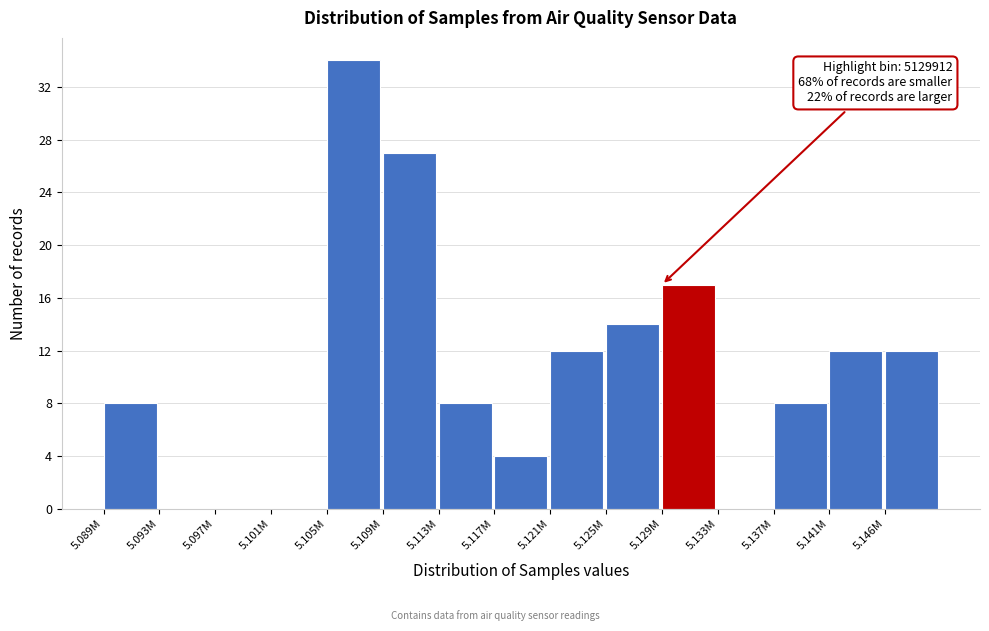

Reading left to right, what are all the values shown in this chart?

5.089M=8	5.093M=0	5.097M=0	5.101M=0	5.105M=34	5.109M=27	5.113M=8	5.117M=4	5.121M=12	5.125M=14	5.129M=17	5.133M=0	5.137M=8	5.141M=12	5.146M=12